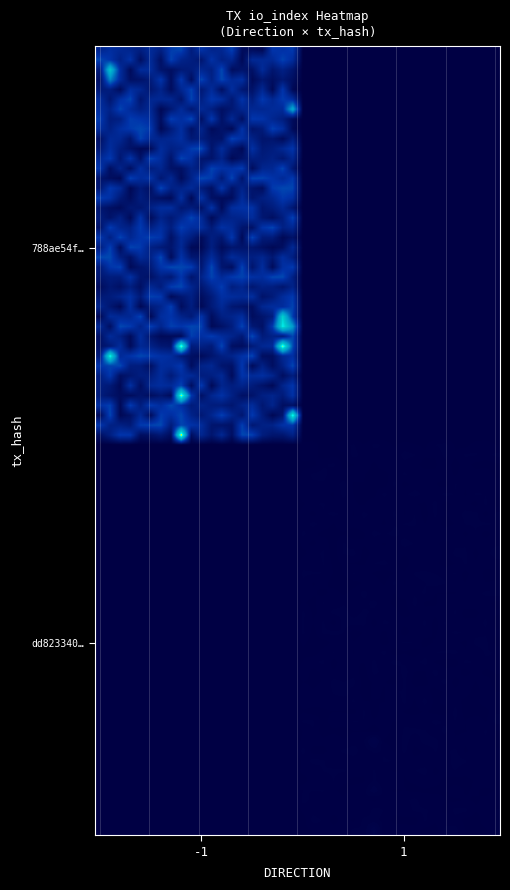

Reading left to right, what are all the values shown in this chart?

788ae54f3c746a46cf5a6fd76fdace2344e425c: direction=-1	io_index=406
dd823340932d8654d4547230cd51376440207be: direction=1	io_index=11